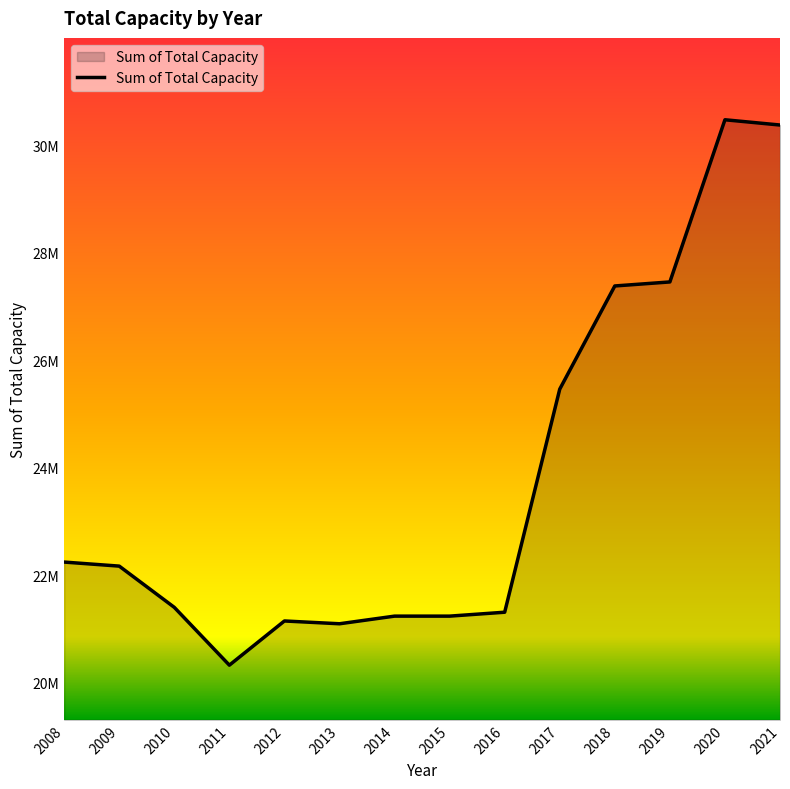

Does the chart display data point markers on the line(s)?

No